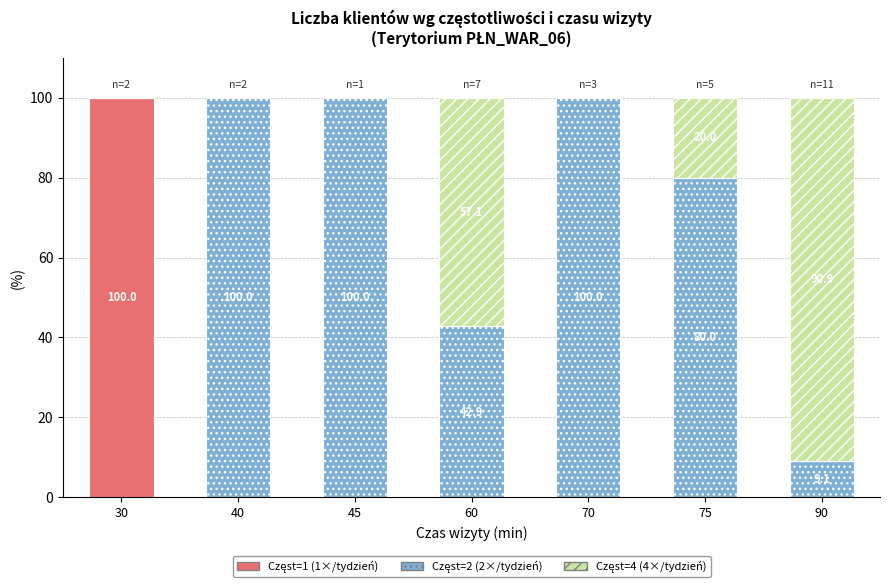

What is the total value across all series at 60?

100.0